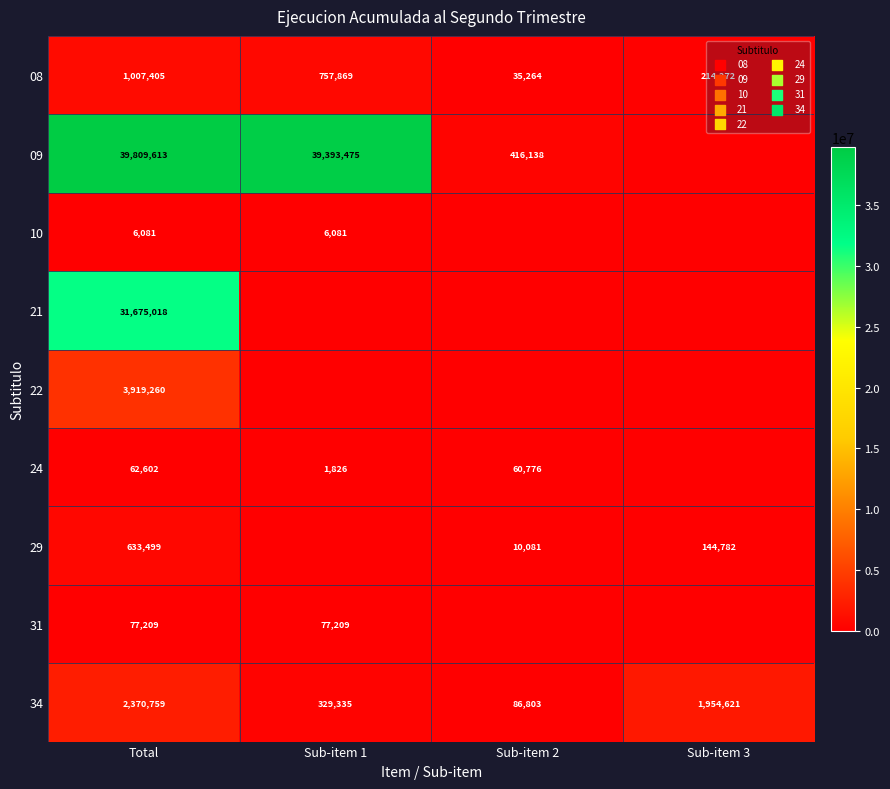

Is it true that 08 equals 1597377 at Total?

False